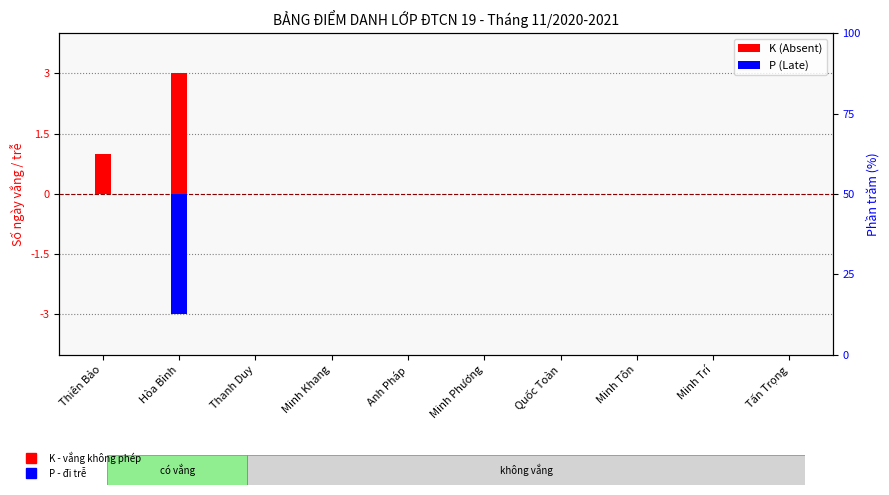

Which category has the lowest value in the P (Late) series?

Hòa Bình